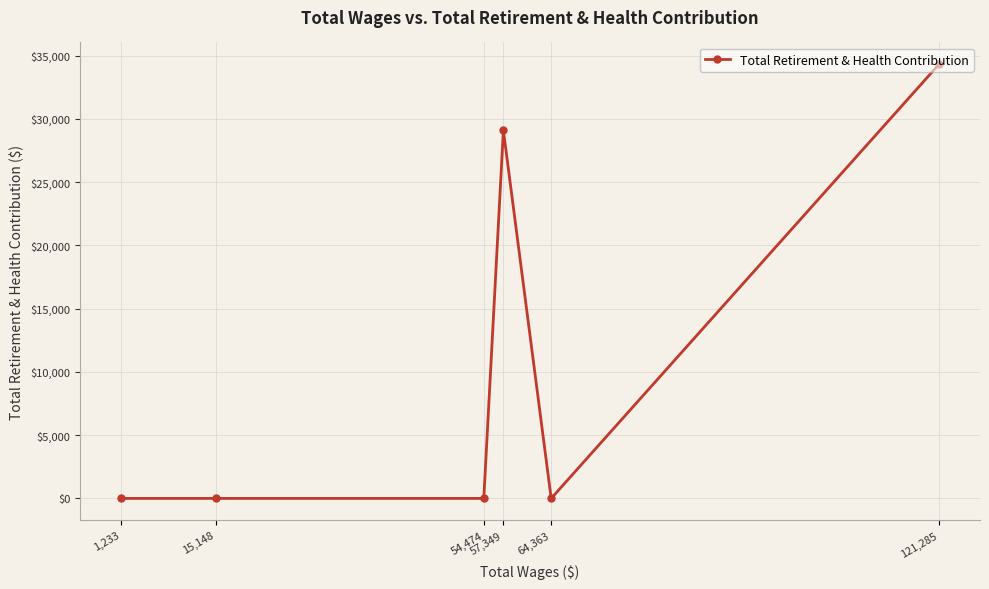

What is the label of the 6th point from the right?

1,233